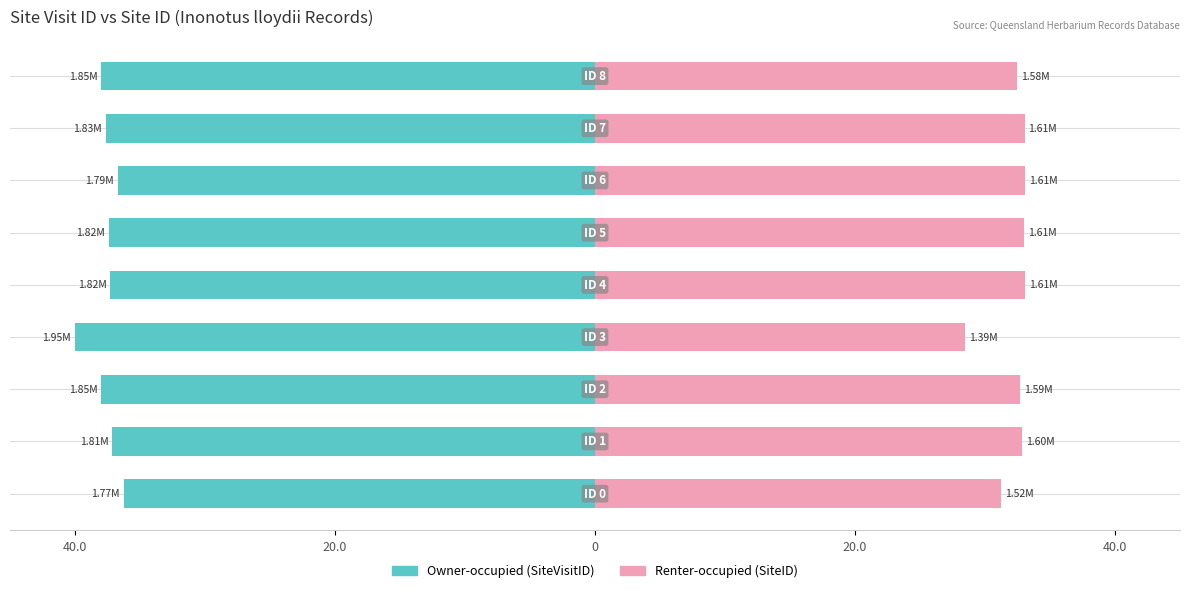

What value does the Renter-occupied series have at 20.0?

32.9